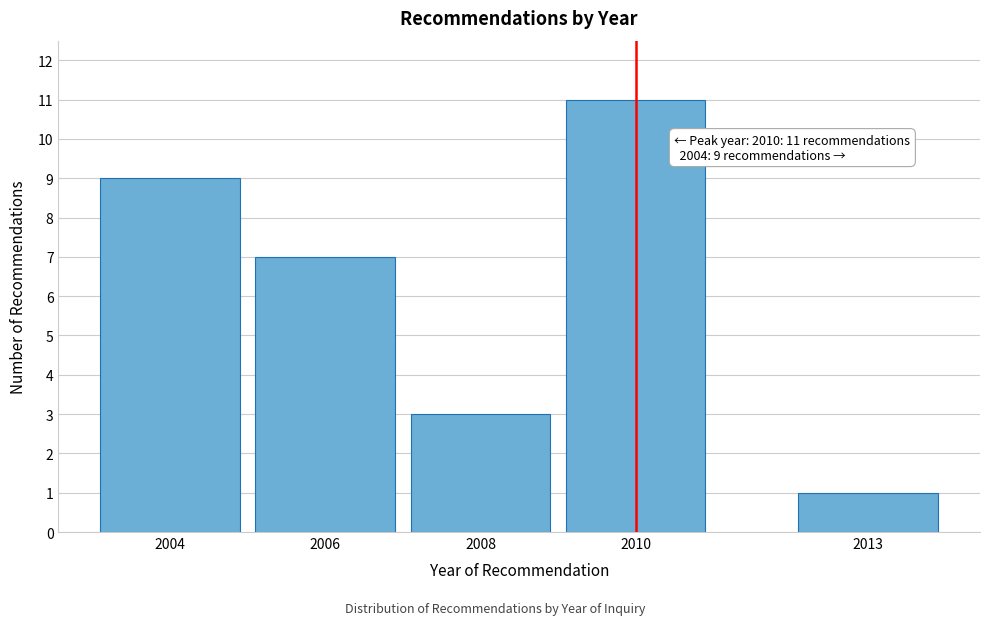

Reading left to right, transcribe all the data shown in this chart.

9	7	3	11	1